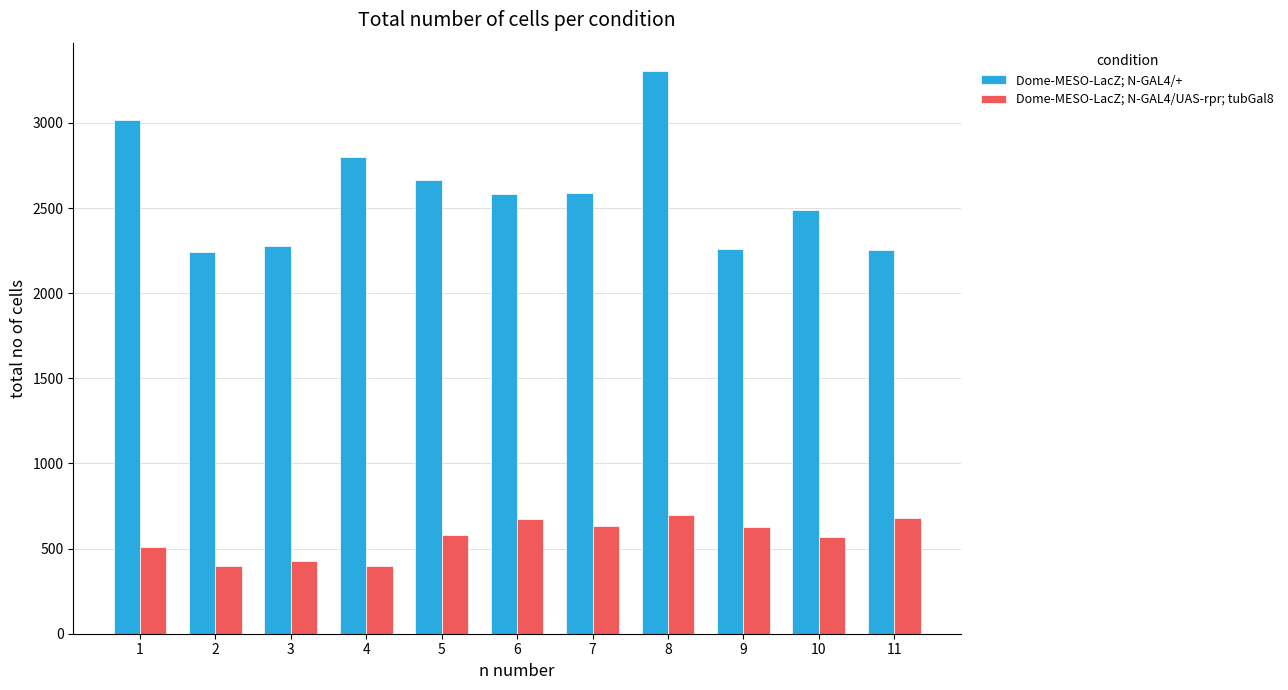

Which series has the largest total across all categories?

Dome-MESO-LacZ; N-GAL4/+